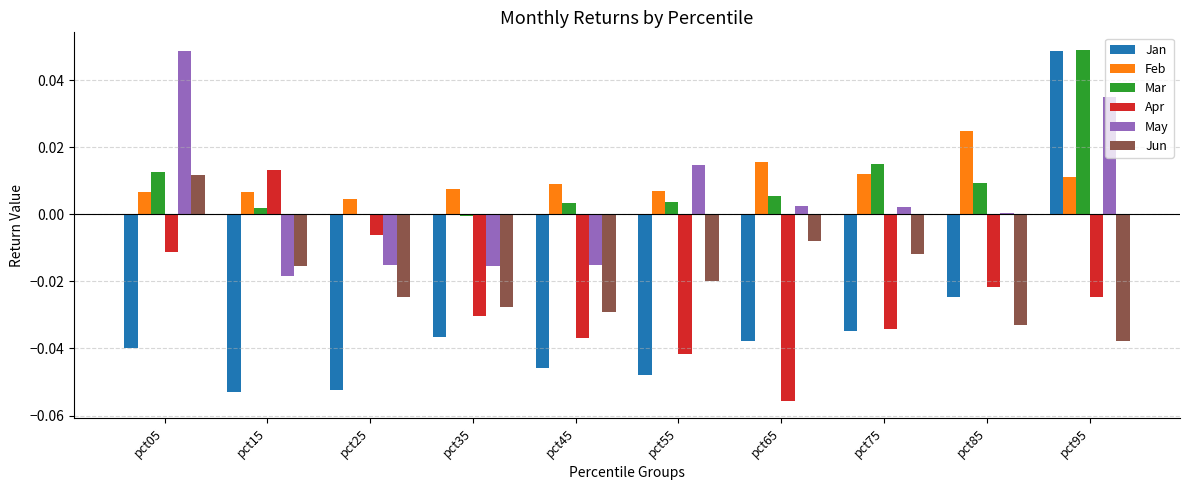

Is the value of Jan at pct55 greater than the value of May at pct45?

No